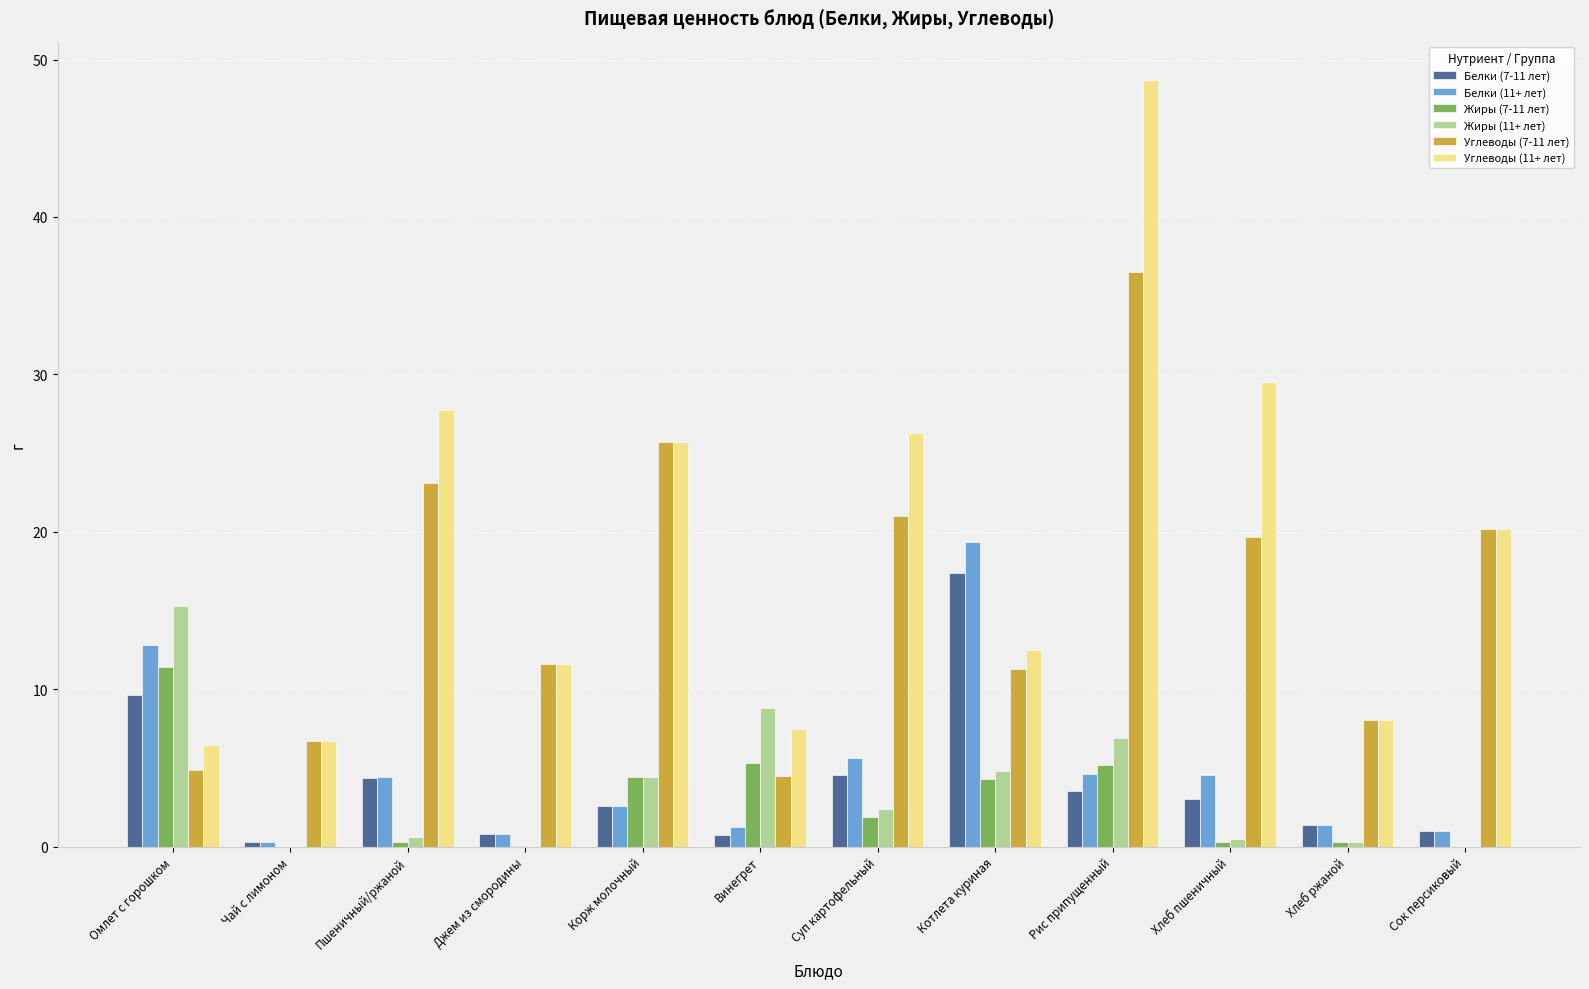

The Жиры (11+ лет) series shows -4.7 at Сок персиковый. True or false?

False